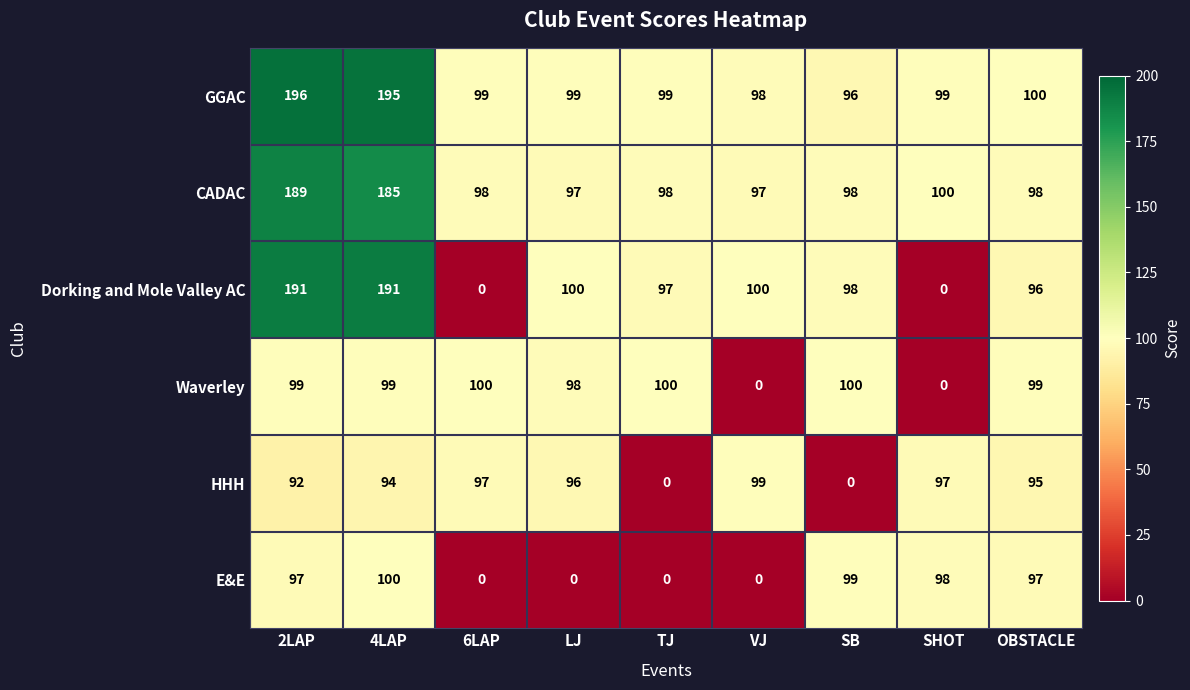

True or false: E&E has a value of 100 at 4LAP.

True